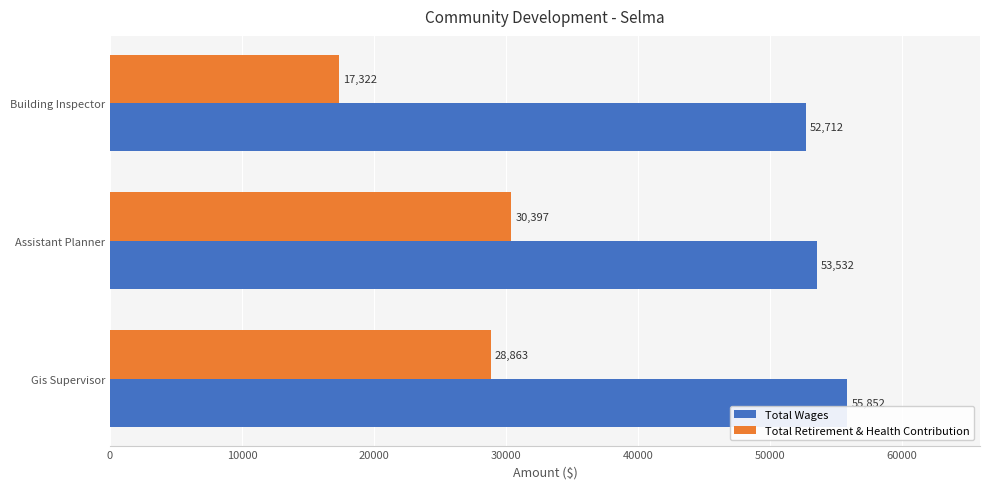

List the series in order of their peak value, lowest first.

Total Retirement & Health Contribution, Total Wages